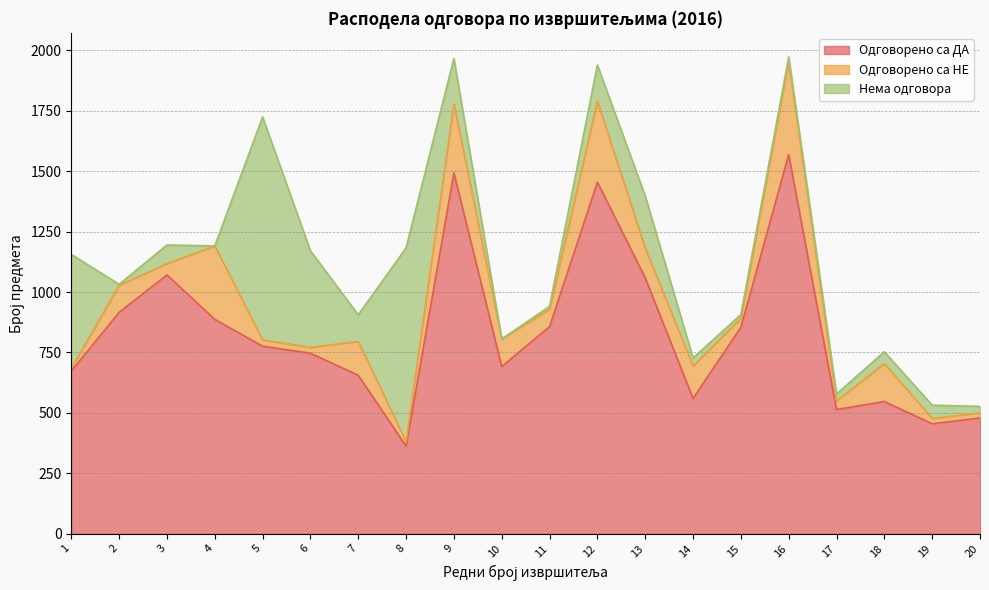

Reading left to right, list all the values displayed in this chart.

Одговорено са ДА: 1=673	2=916	3=1071	4=887	5=776	6=747	7=656	8=362	9=1493	10=692	11=857	12=1455	13=1059	14=560	15=854	16=1569	17=514	18=547	19=455	20=479
Одговорено са НЕ: 1=11	2=112	3=47	4=304	5=26	6=24	7=140	8=19	9=286	10=114	11=72	12=336	13=123	14=134	15=38	16=385	17=36	18=157	19=22	20=21
Нема одговора: 1=472	2=4	3=77	4=0	5=923	6=400	7=110	8=802	9=188	10=0	11=12	12=149	13=216	14=33	15=15	16=19	17=28	18=49	19=55	20=27